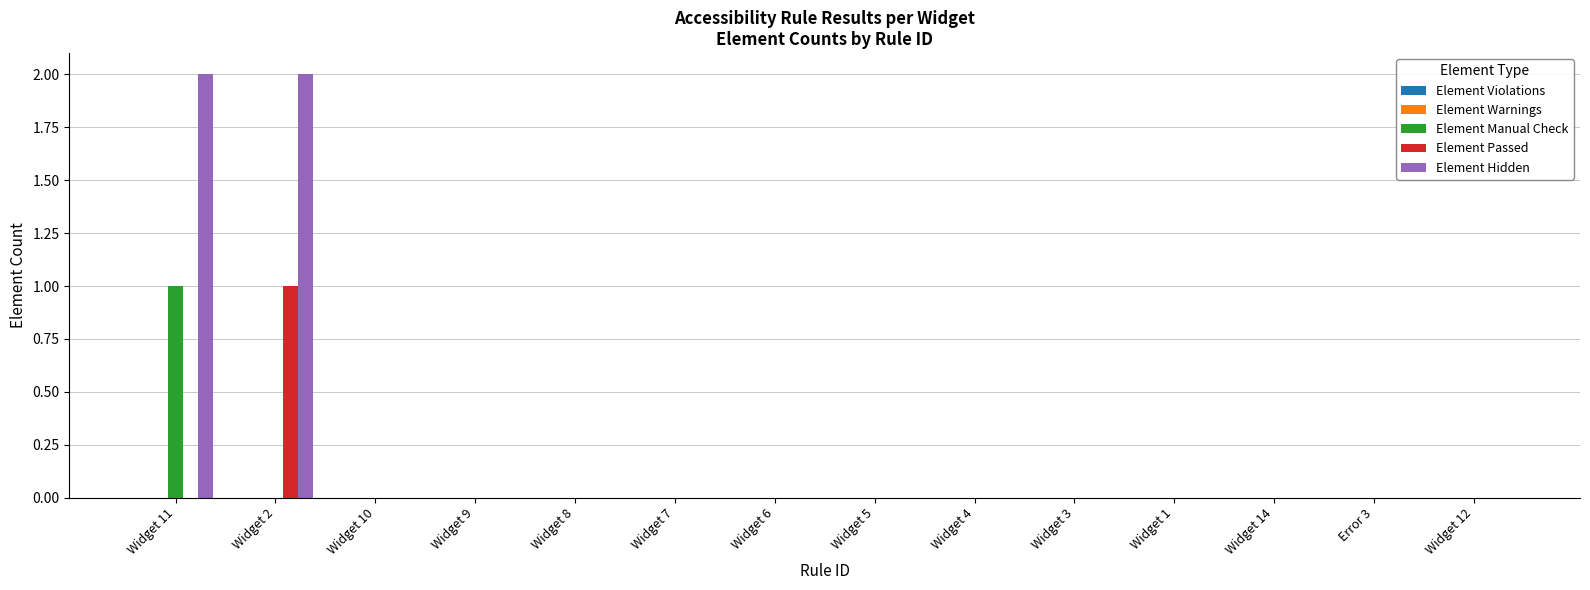

Between Widget 2 and Widget 14, which series saw the biggest shift?

Element Hidden